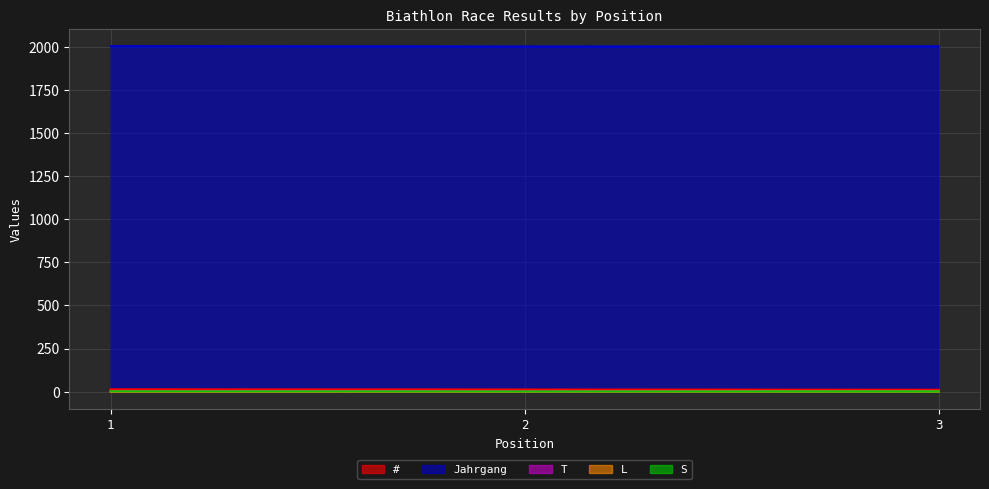

Does the chart display data point markers on the line(s)?

No